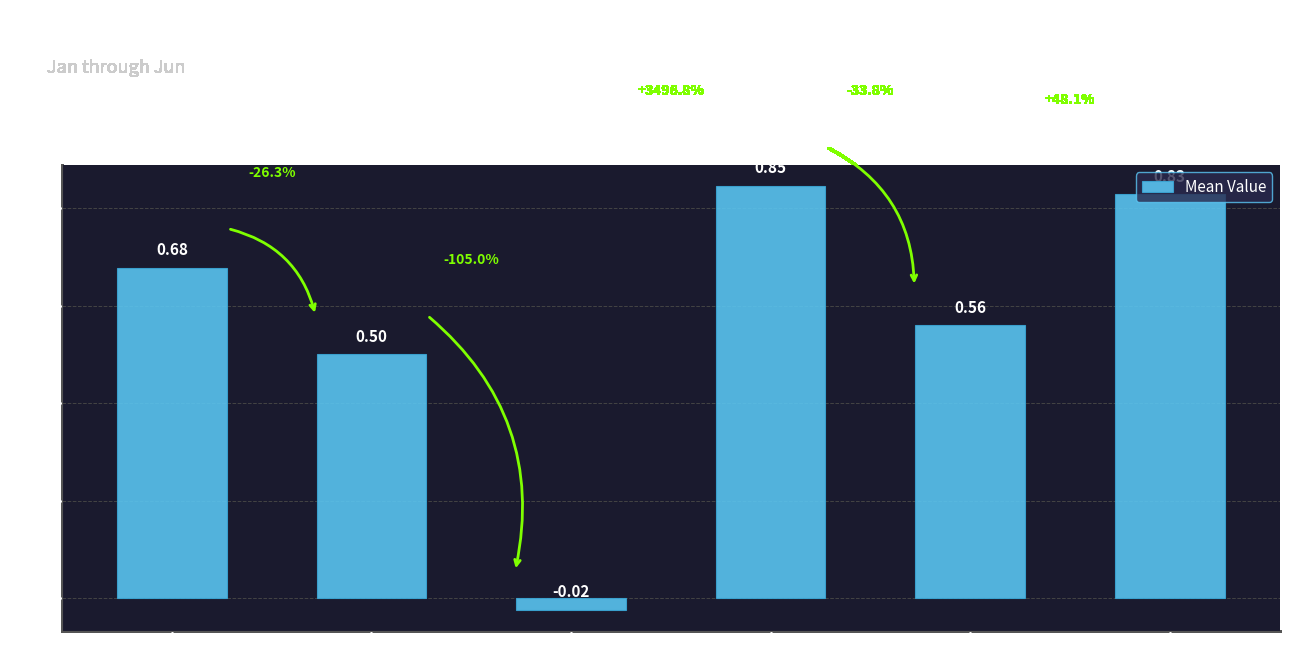

At which category does the chart reach its minimum across all series?

Mar